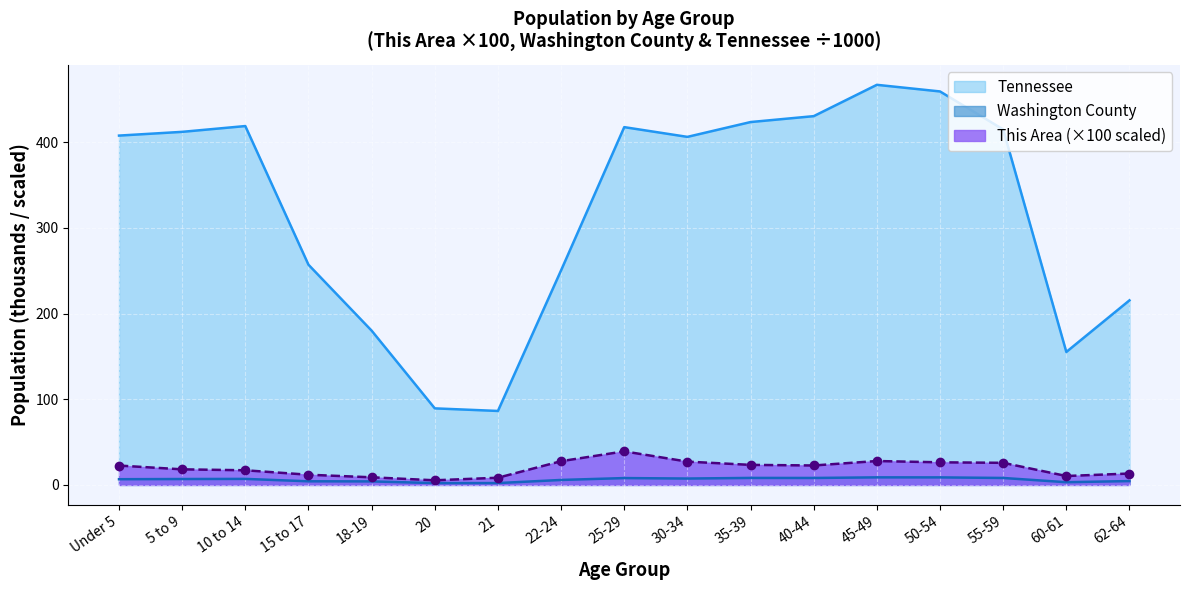

What are all the series names shown in the legend?

Tennessee, Washington County, This Area (×100 scaled)